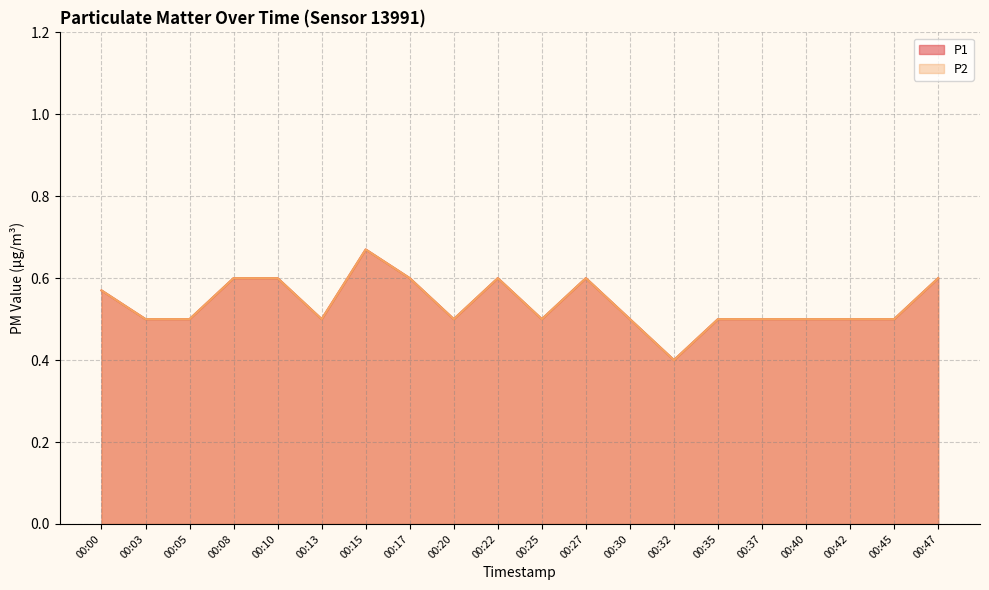

True or false: P2 has a value of 0.3 at 00:35.

False